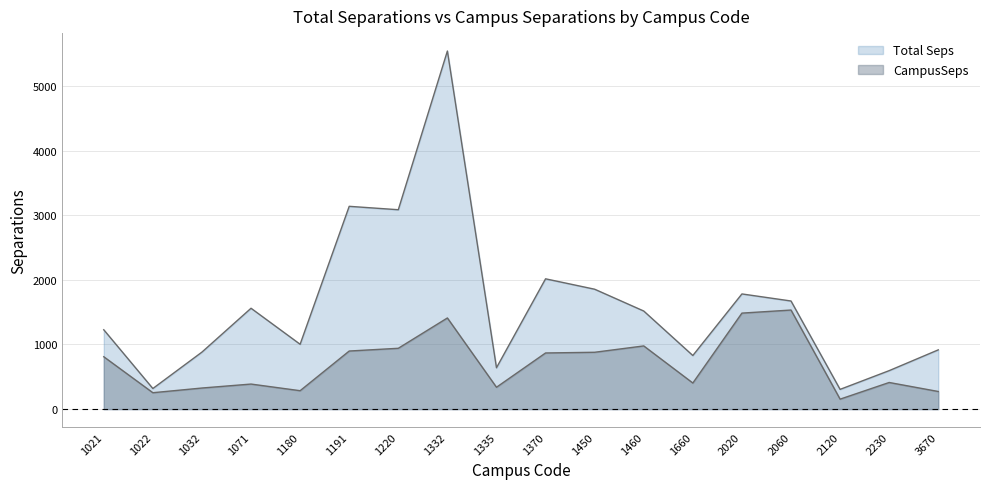

The Total Seps series shows 1782.3 at 2020. True or false?

True